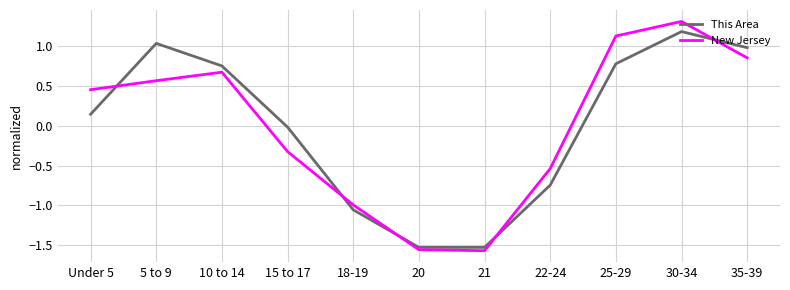

The value of New Jersey at 10 to 14 is 0.7. True or false?

True